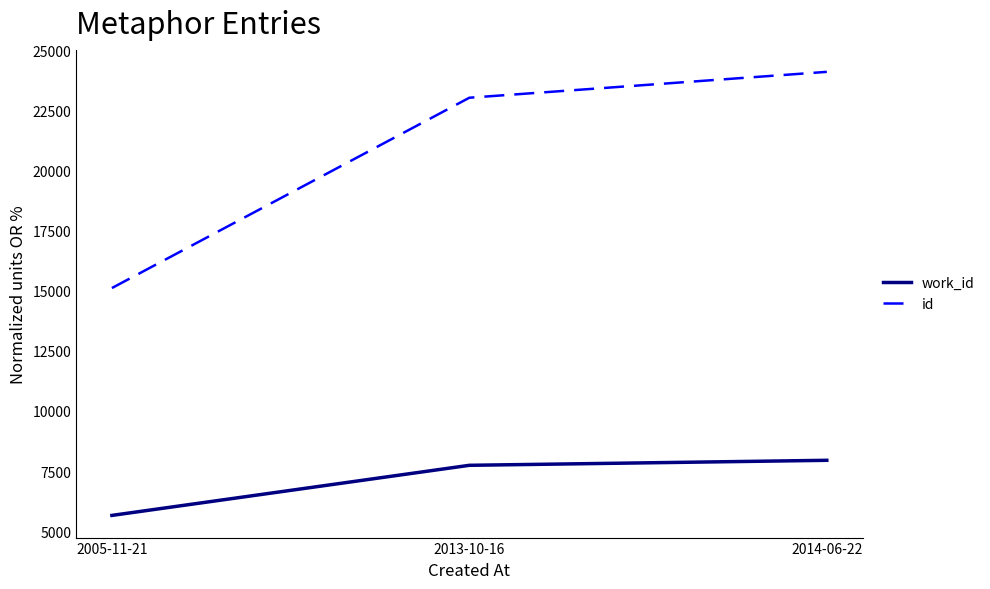

Which series changed the most between 2005-11-21 and 2014-06-22?

id